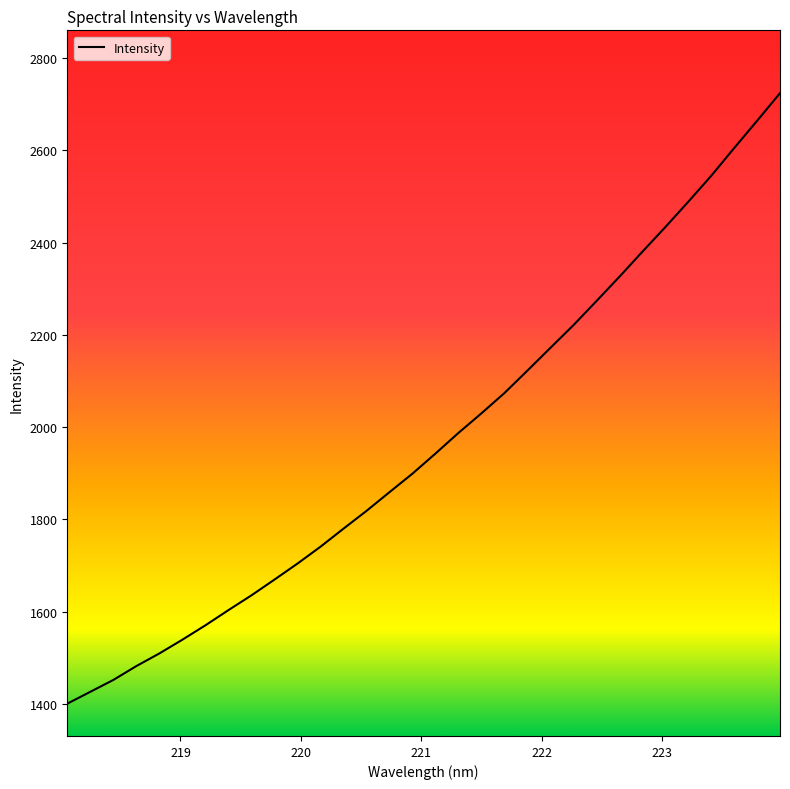

What is the maximum value shown in the chart?

2724.1